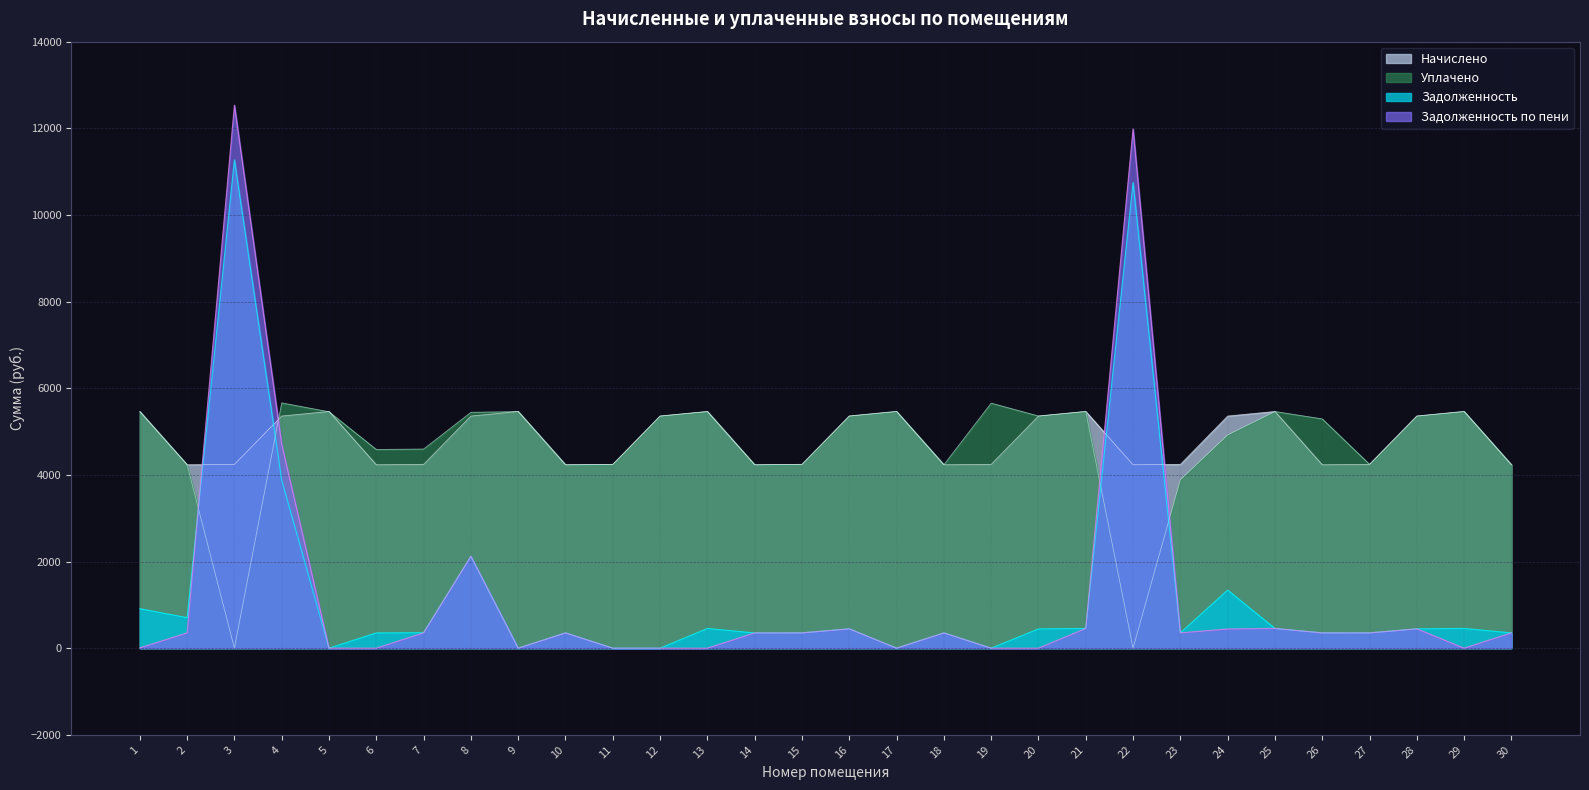

At how many categories does at least one series exceed 8764?

2